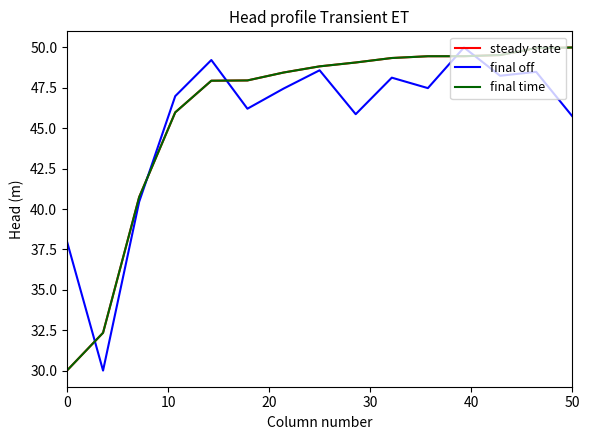

True or false: steady state has more than 2 points higher than both neighbors.

False